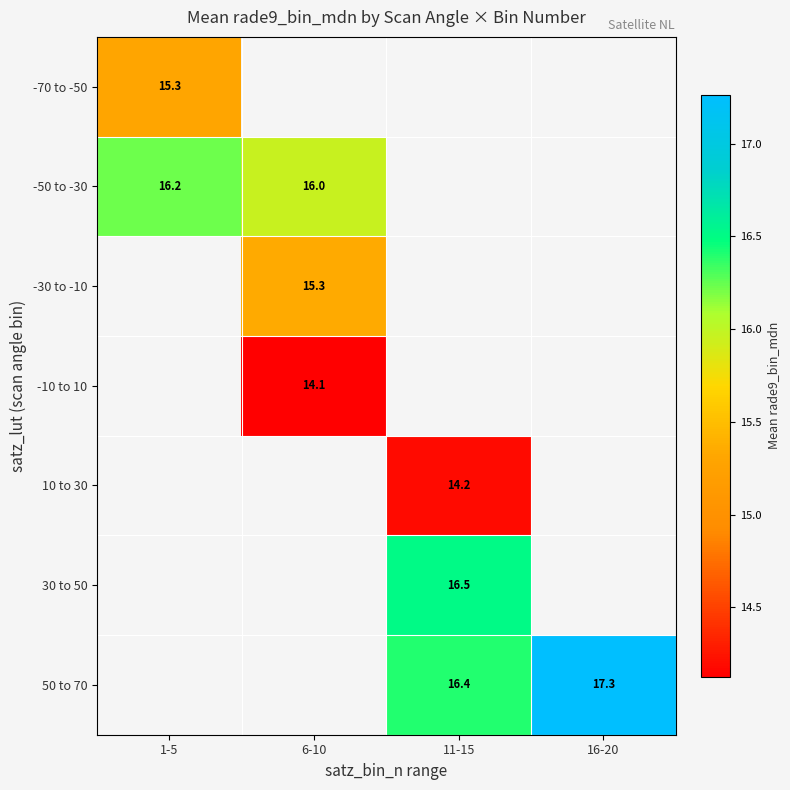

True or false: 30 to 50 has a value of 27.0 at 11-15.

False